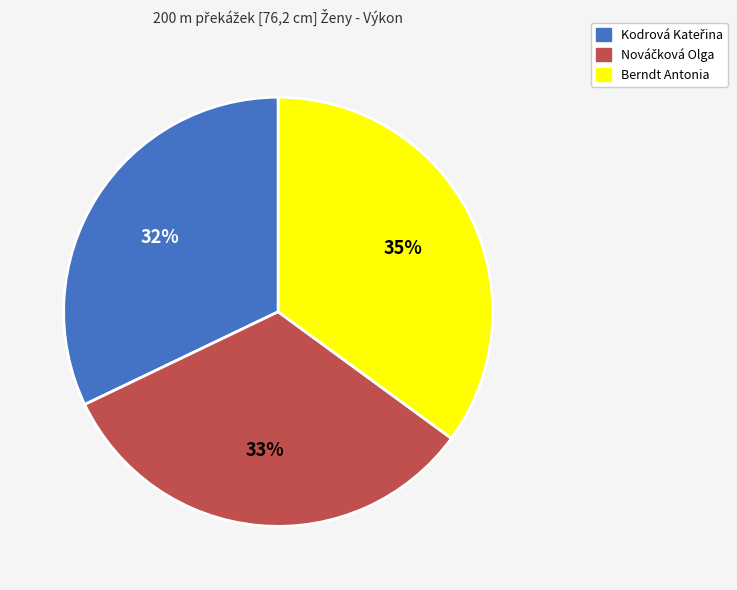

How many slices are in this pie chart?

3